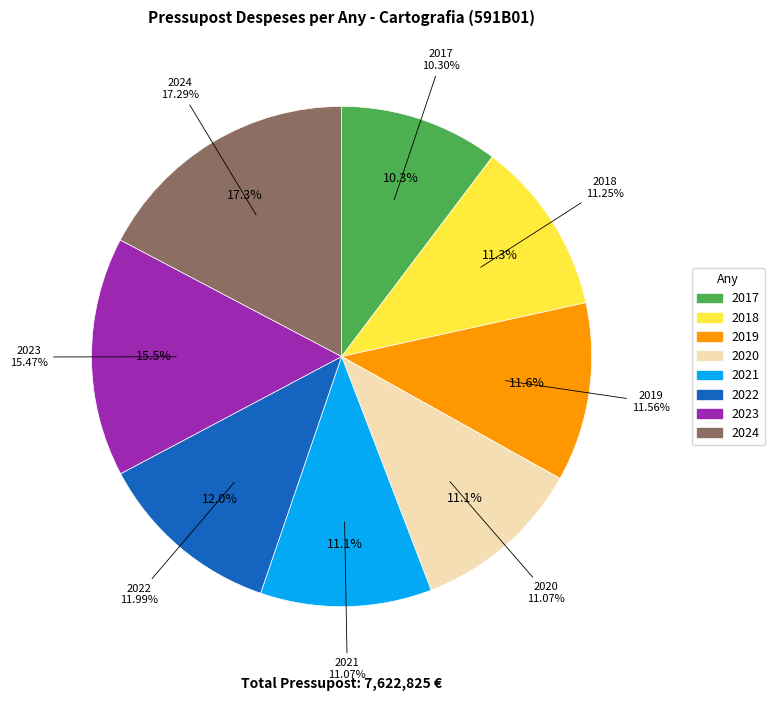

Count the number of slices in the pie.

8